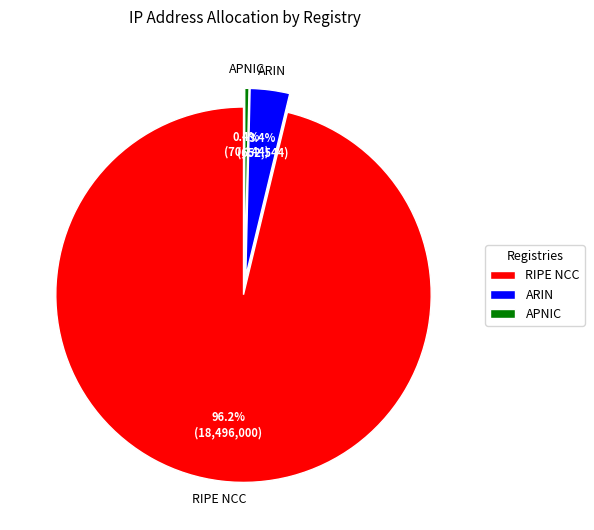

Approximately how many times larger is the value at RIPE NCC compared to ARIN?

28.3